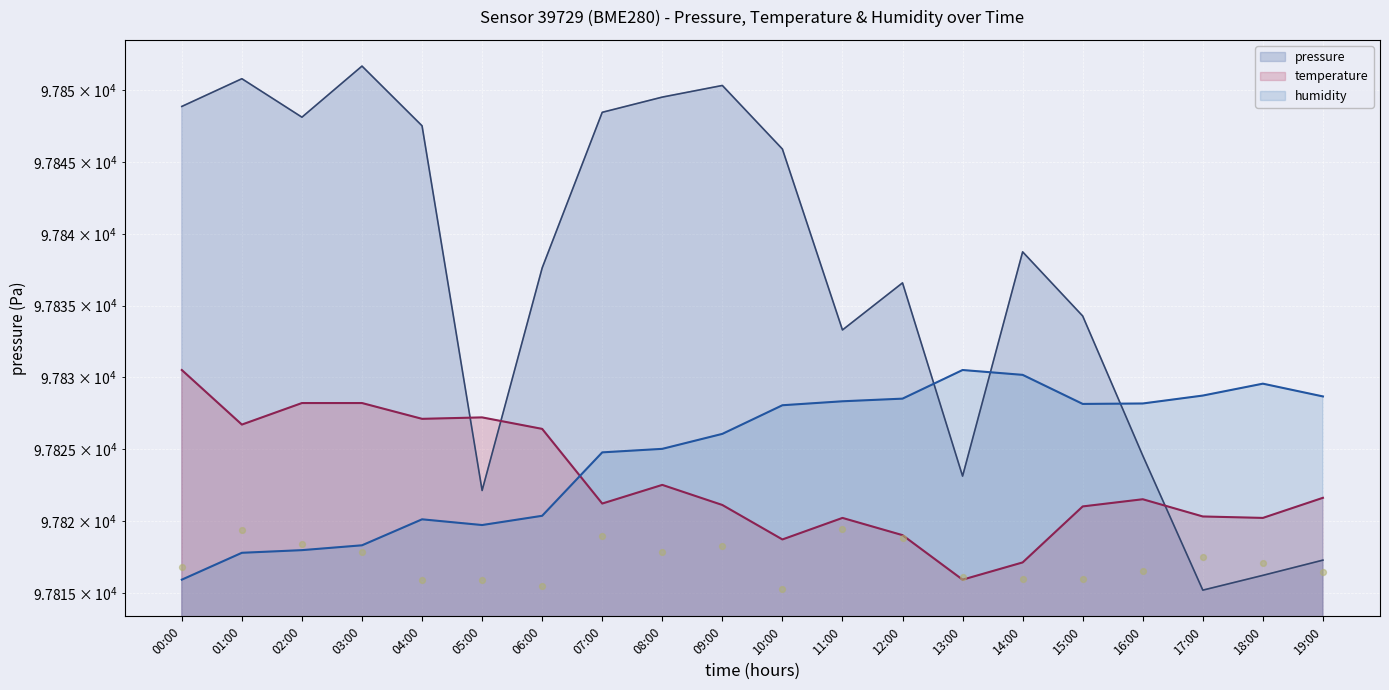

Which series has the largest total across all categories?

pressure